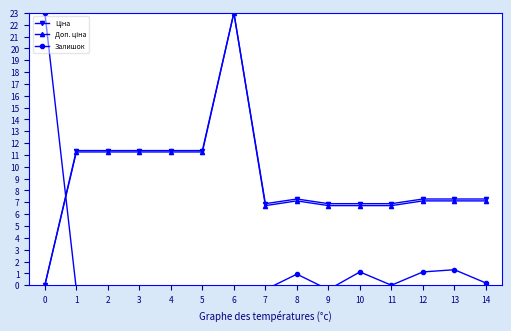

List the labels in order of Доп. ціна value, smallest first.

0, 7, 9, 10, 11, 8, 12, 13, 14, 1, 2, 3, 4, 5, 6